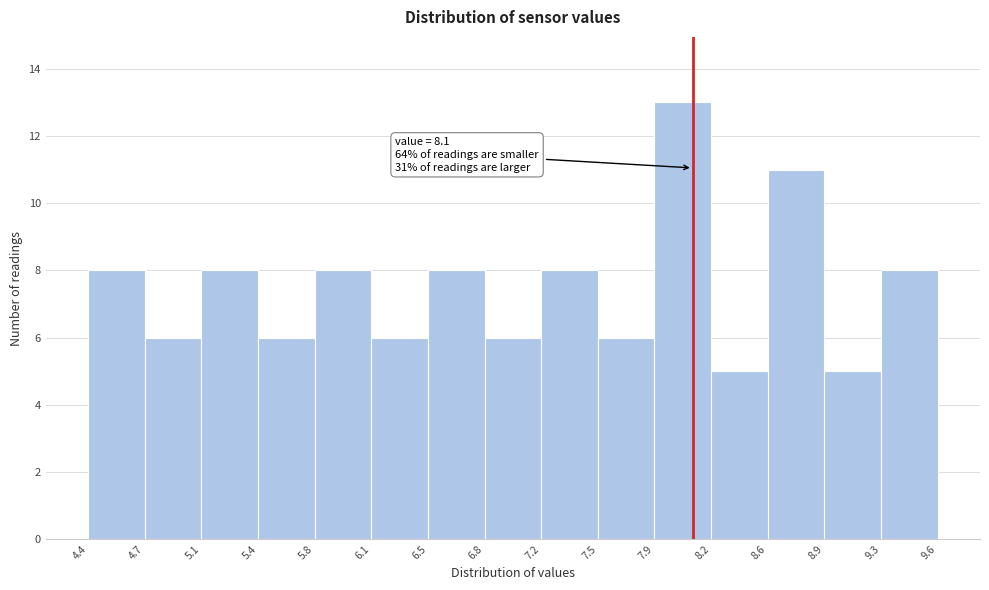

Which range on the x-axis has the tallest bar?

7.9 to 8.2